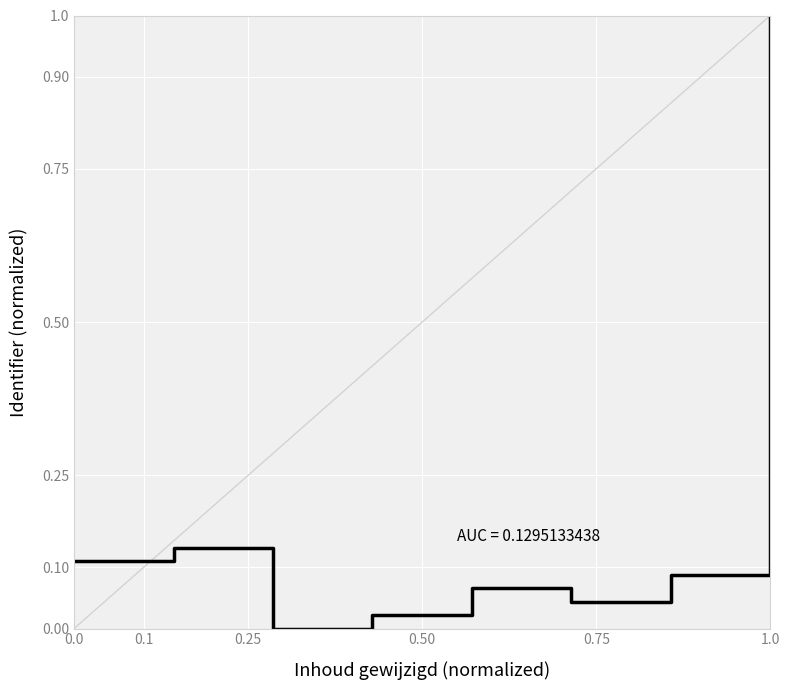

How many interior local peaks (higher than both neighbors) does the data have?

2